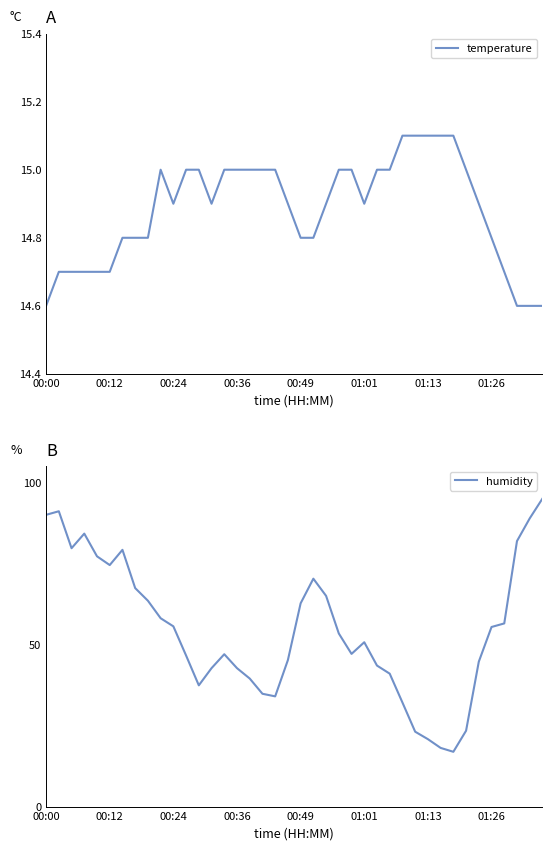

What is the lowest value of the temperature series?

14.6